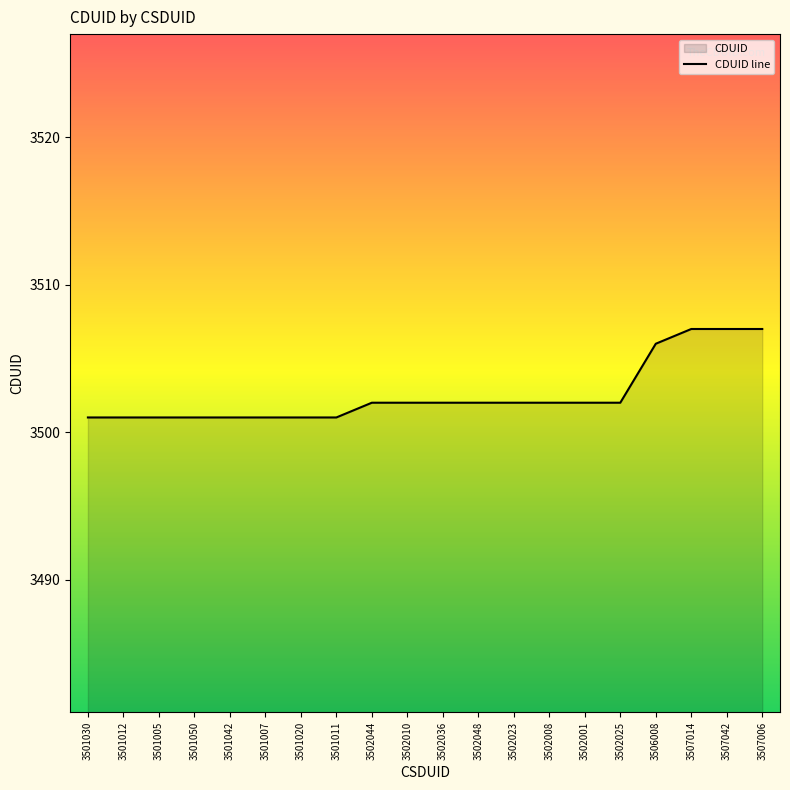

What is the value of the 1st point from the left?

3501